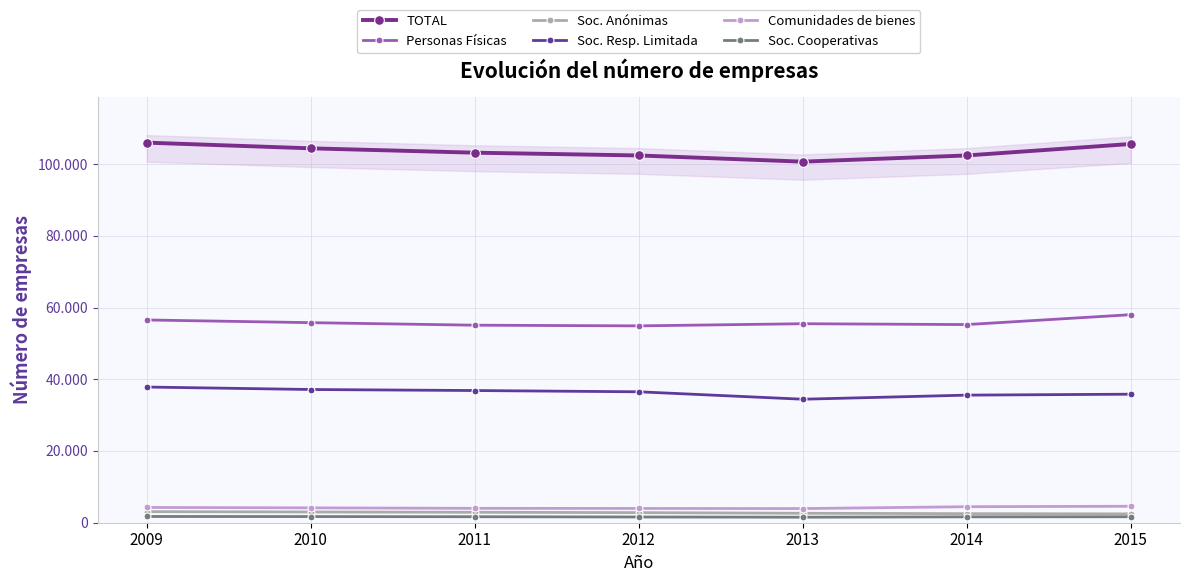

At which category is the sum across all series the highest?

2009